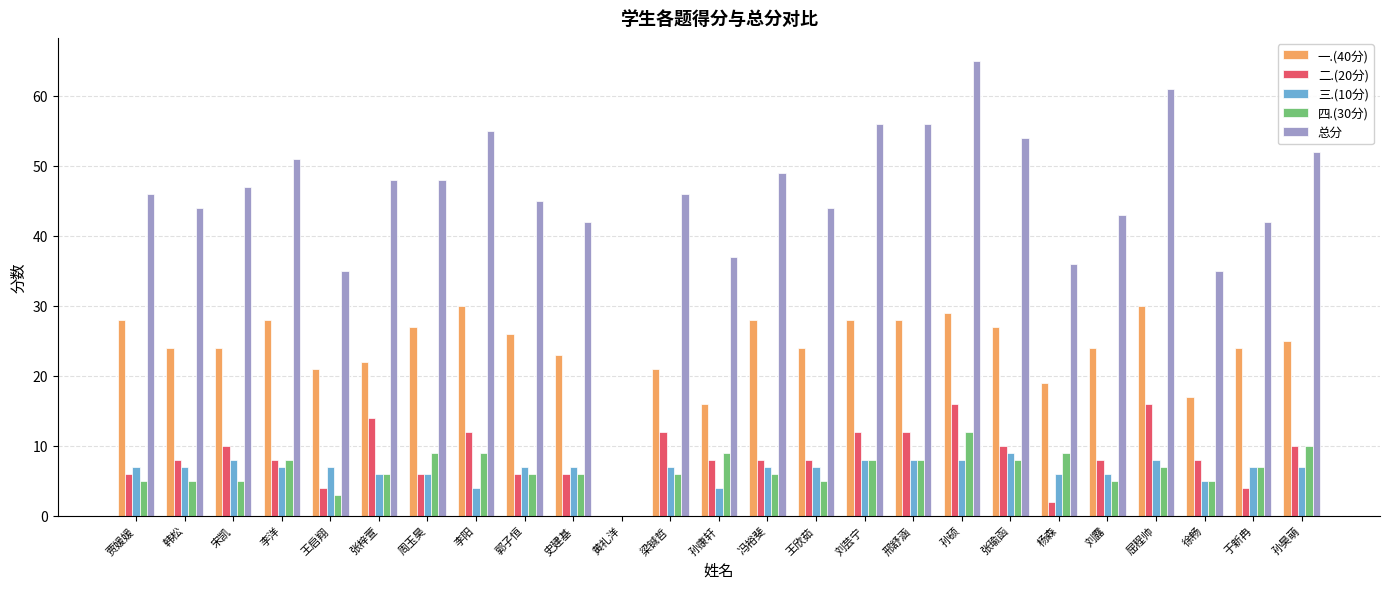

Are the bars horizontal?

No